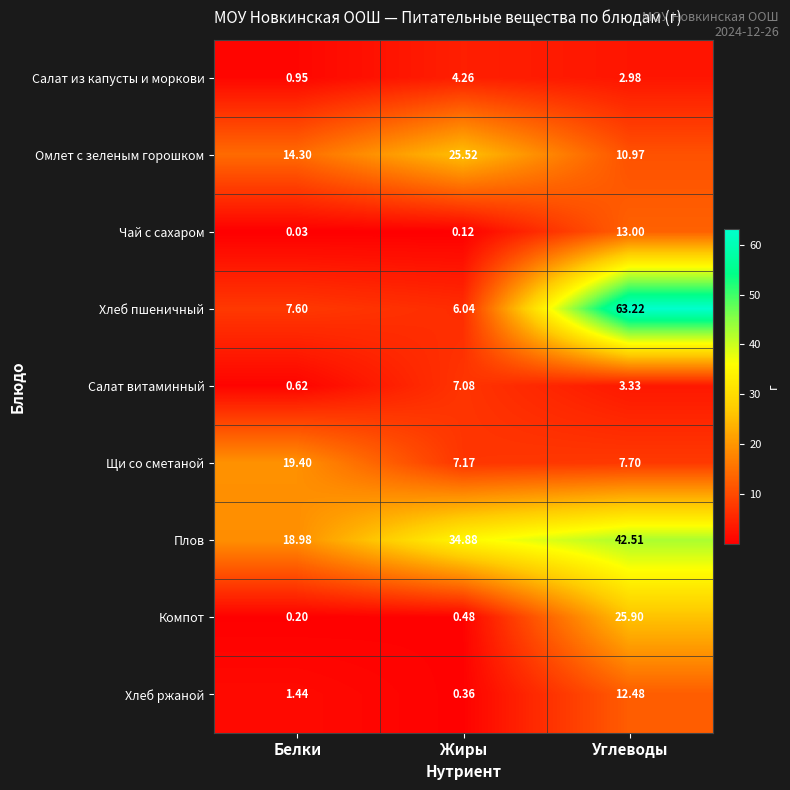

Which series has the widest spread of values?

Хлеб пшеничный